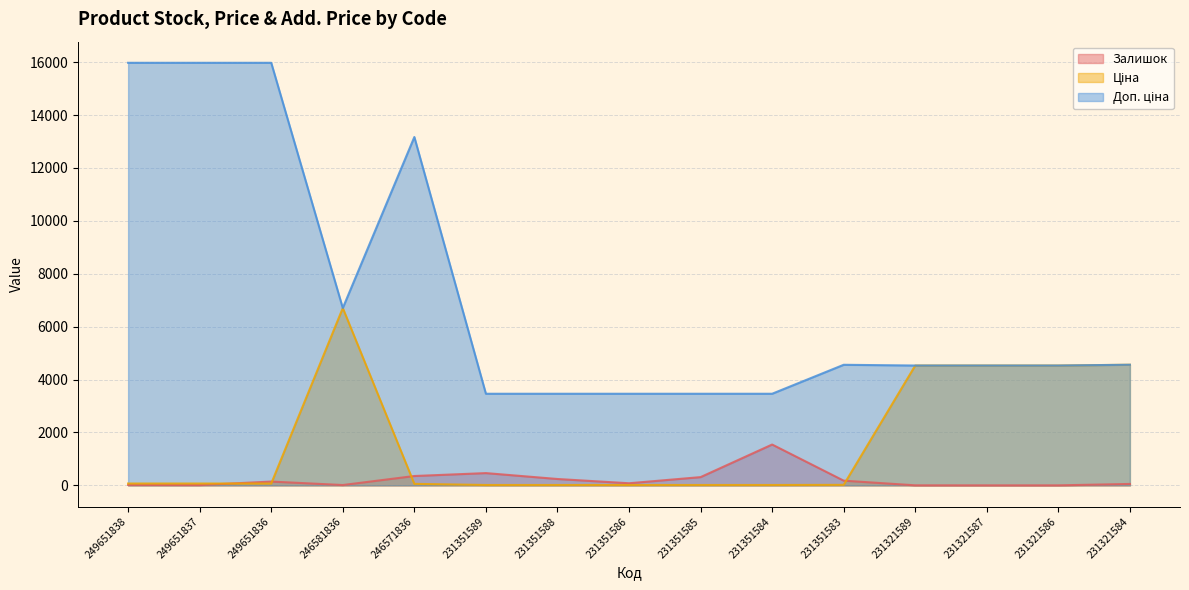

True or false: Доп. ціна and Ціна intersect in this chart.

False